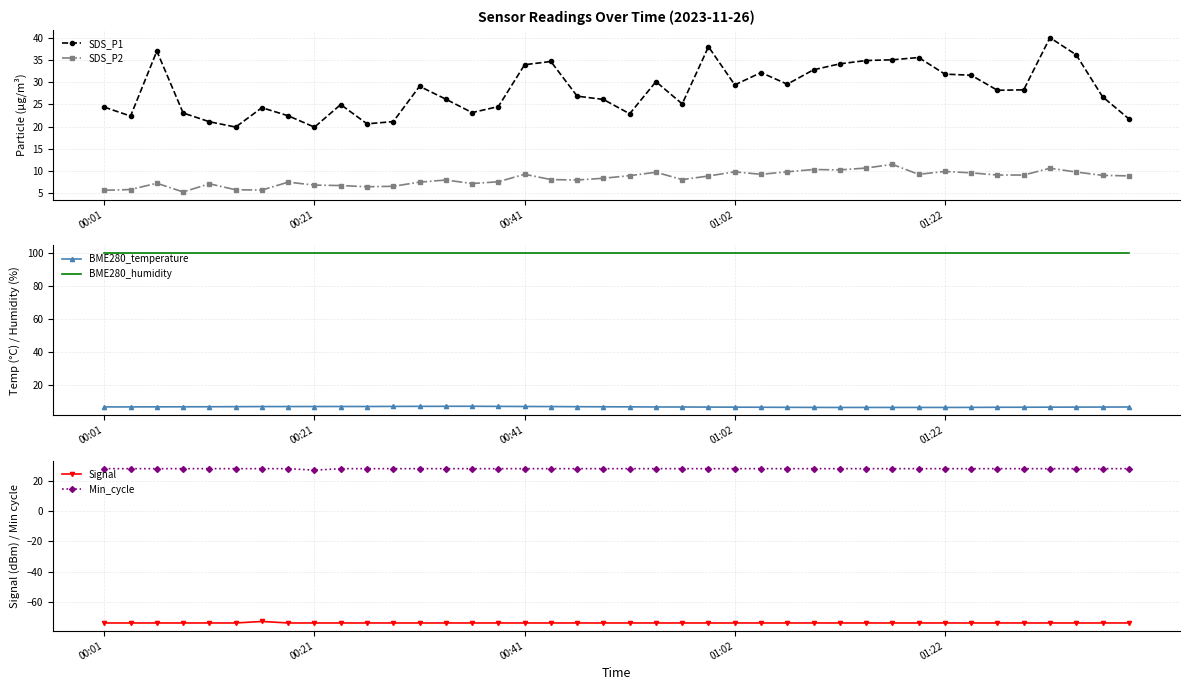

What are all the series names shown in the legend?

SDS_P1, SDS_P2, BME280_temperature, BME280_humidity, Signal, Min_cycle